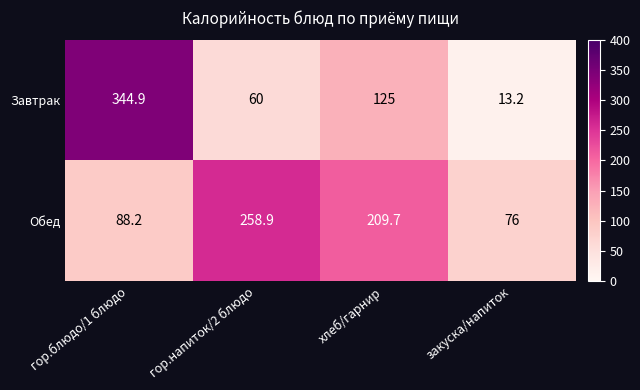

What is the total value across all series at гор.блюдо/1 блюдо?

433.1